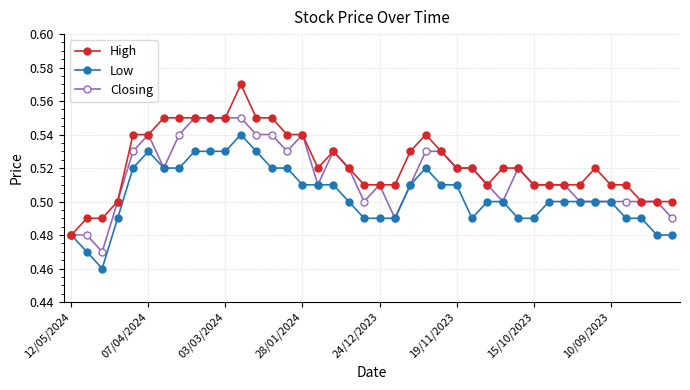

True or false: High has more than 2 points higher than both neighbors.

True